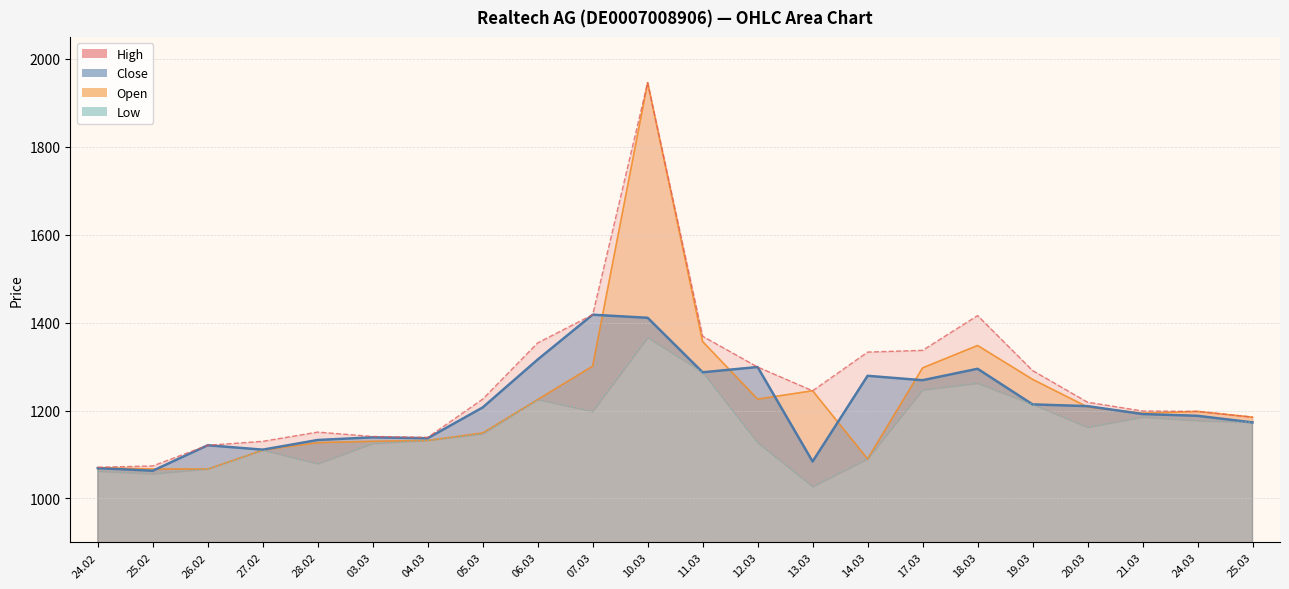

What is the maximum value shown in the chart?

1946